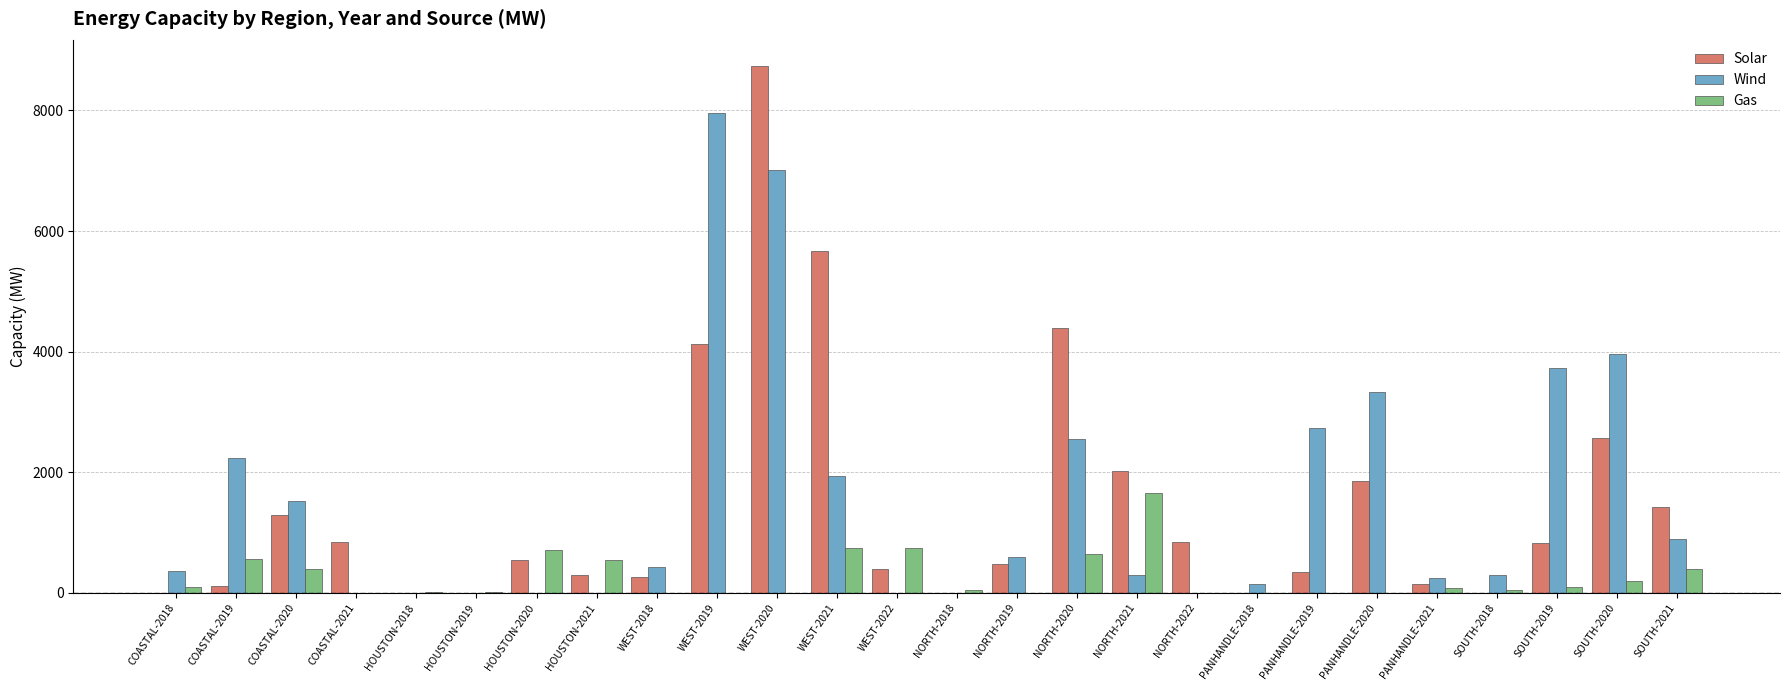

What are all the series names shown in the legend?

Solar, Wind, Gas